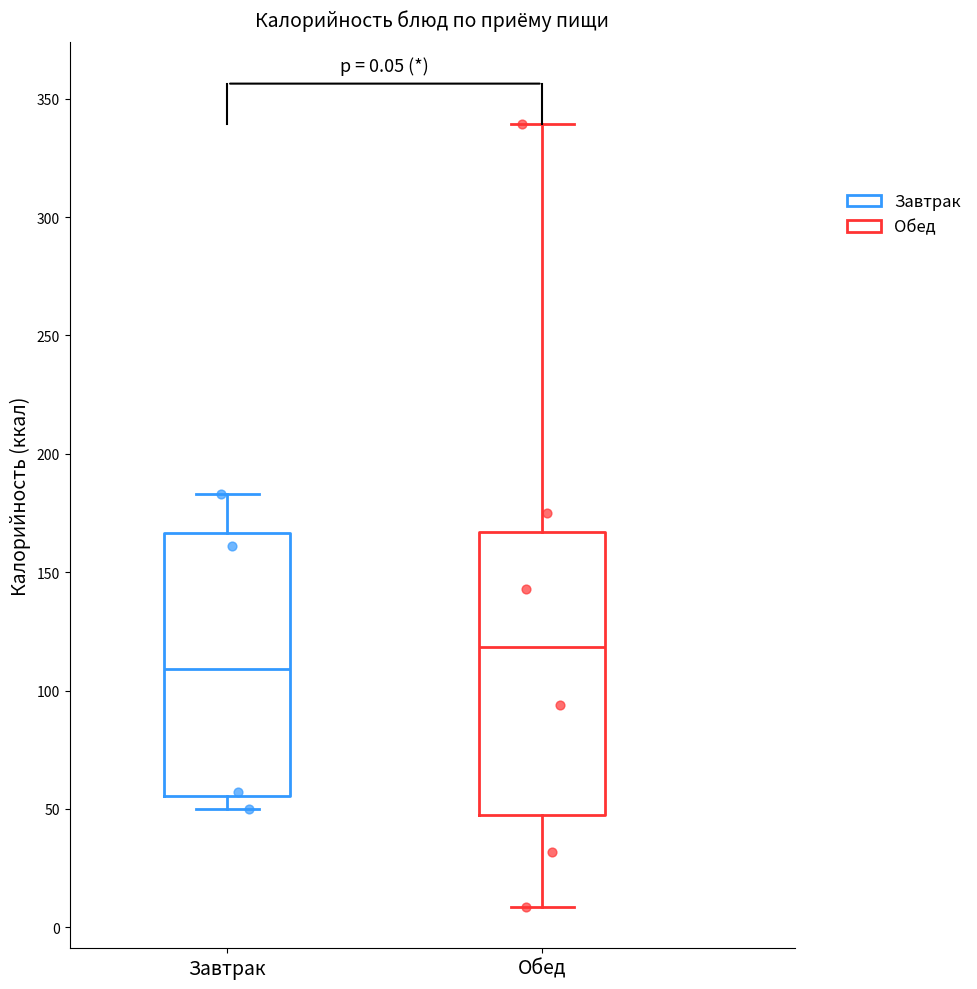

Which box is the tallest, from its lower edge to its upper edge?

Обед